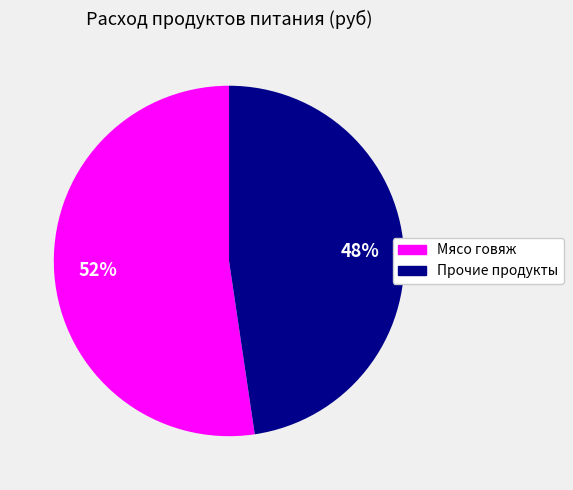

Does any single category account for the majority?

Yes